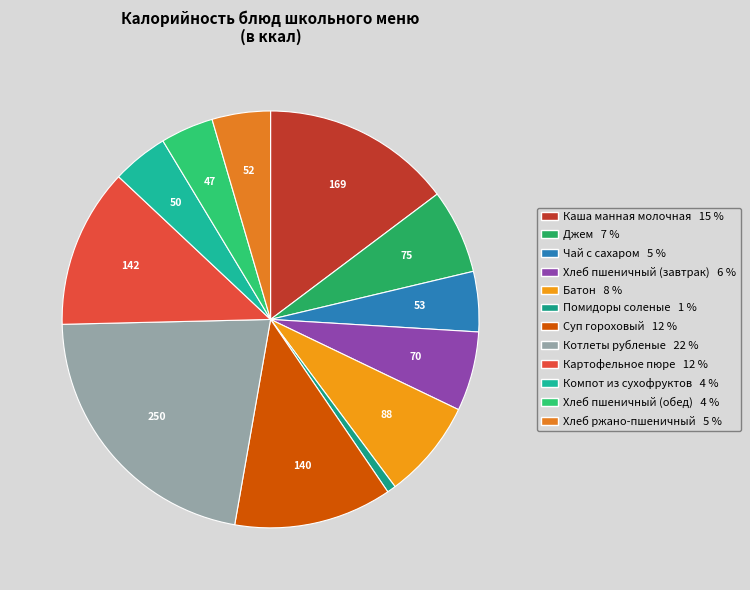

Is there any slice that represents more than half of the pie?

No